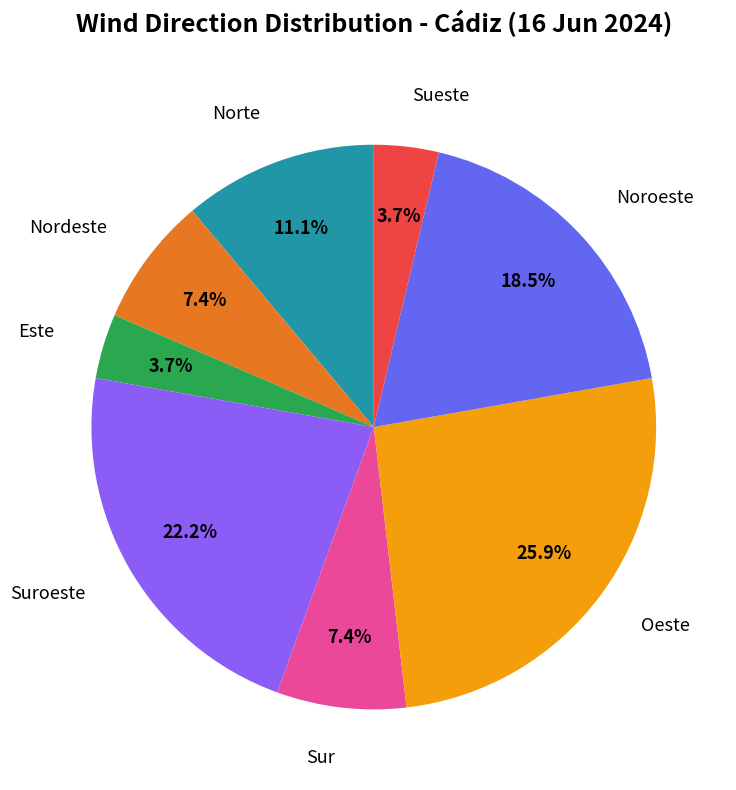

Is there a majority slice in this chart?

No